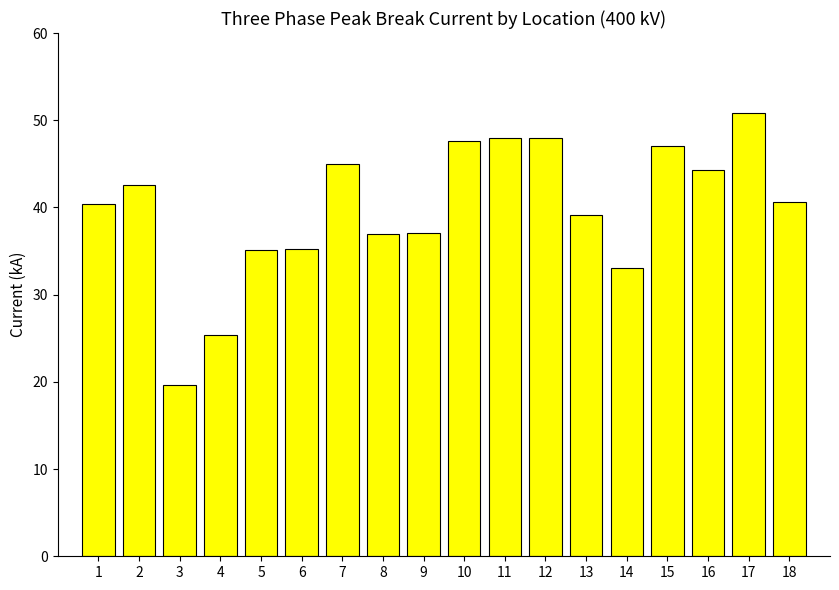

What is the ratio of the value at 1 to the value at 9?

1.1